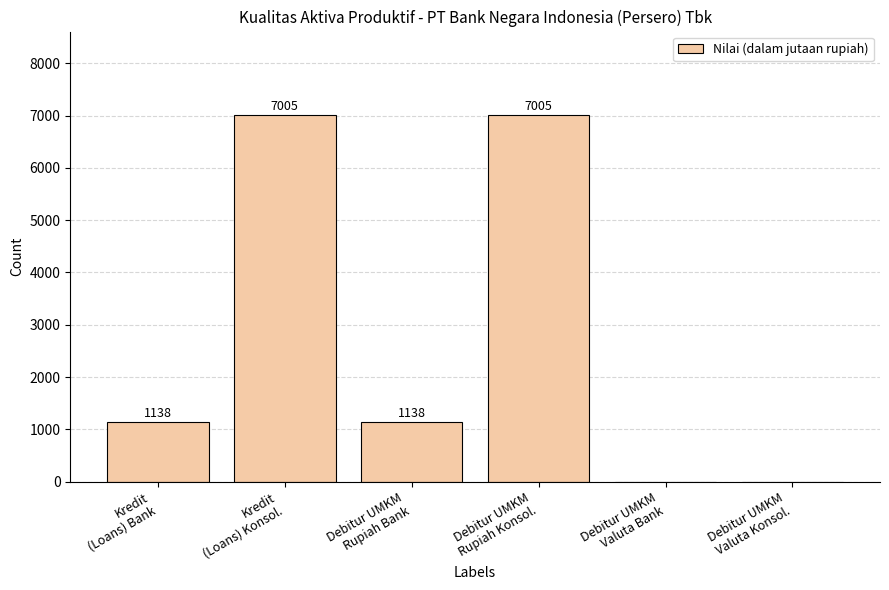

Count the number of data series in this chart.

1